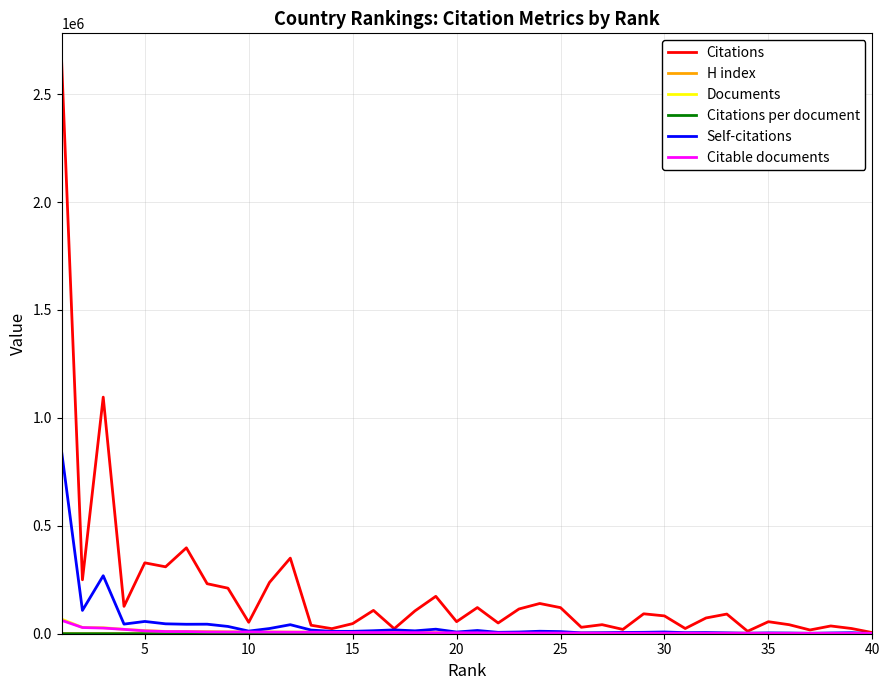

Which series has the largest range (max minus min)?

Citations